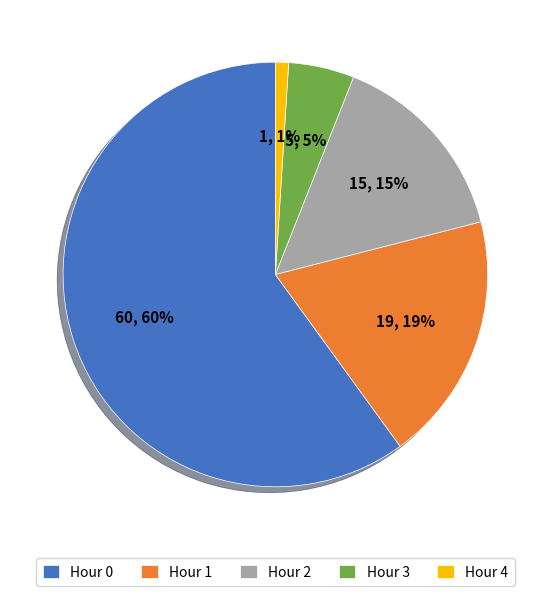

Count the number of slices in the pie.

5